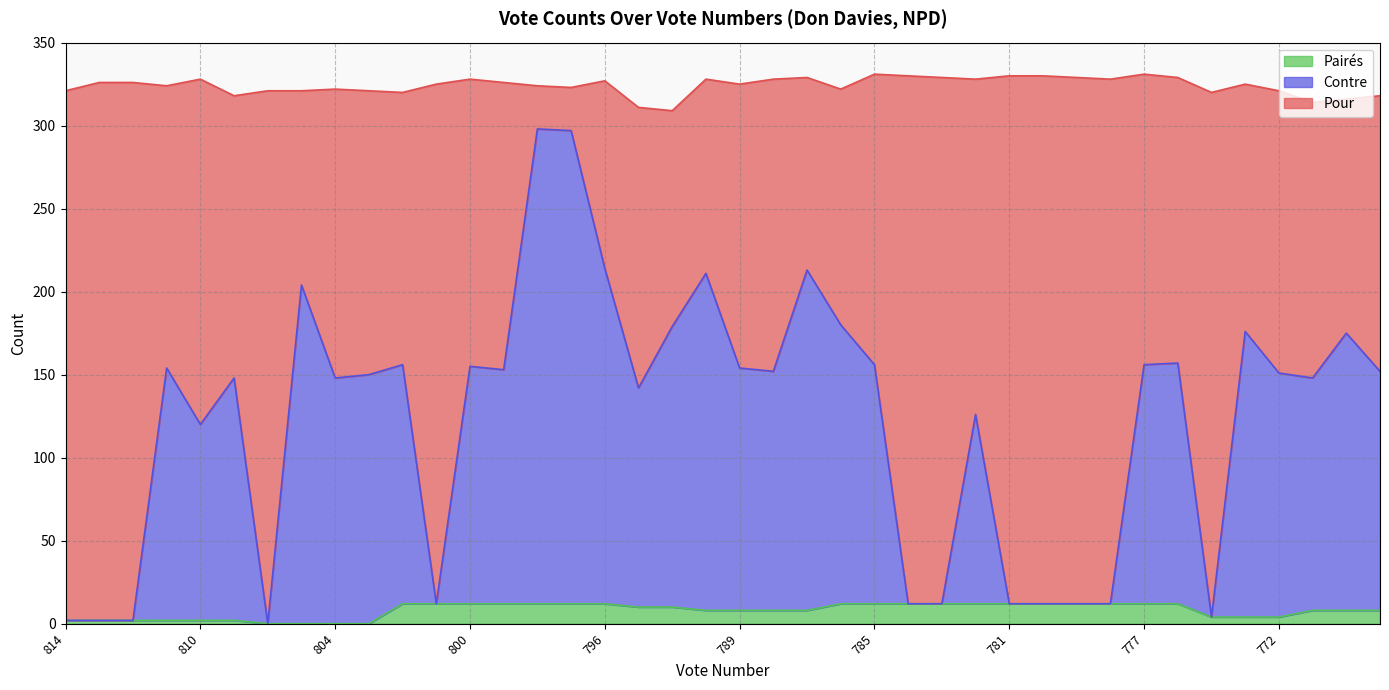

Is it true that Pairés equals 12 at 796?

True